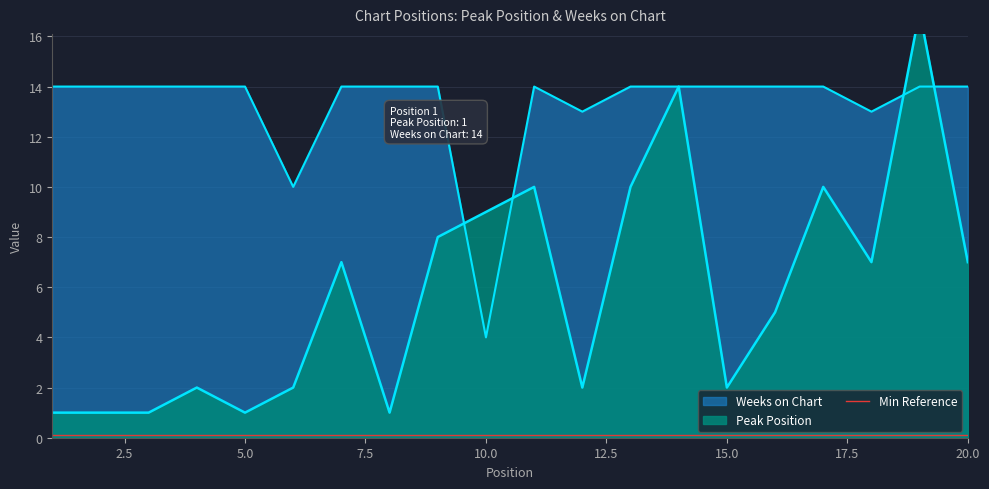

The Weeks on Chart series shows 14 at 20. True or false?

True